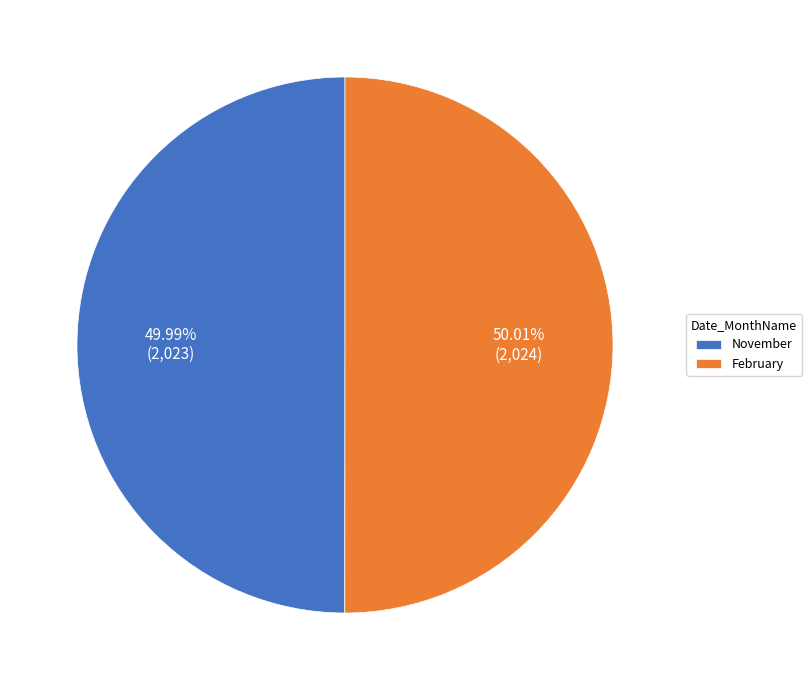

To the nearest percent, what portion does February represent?

50%